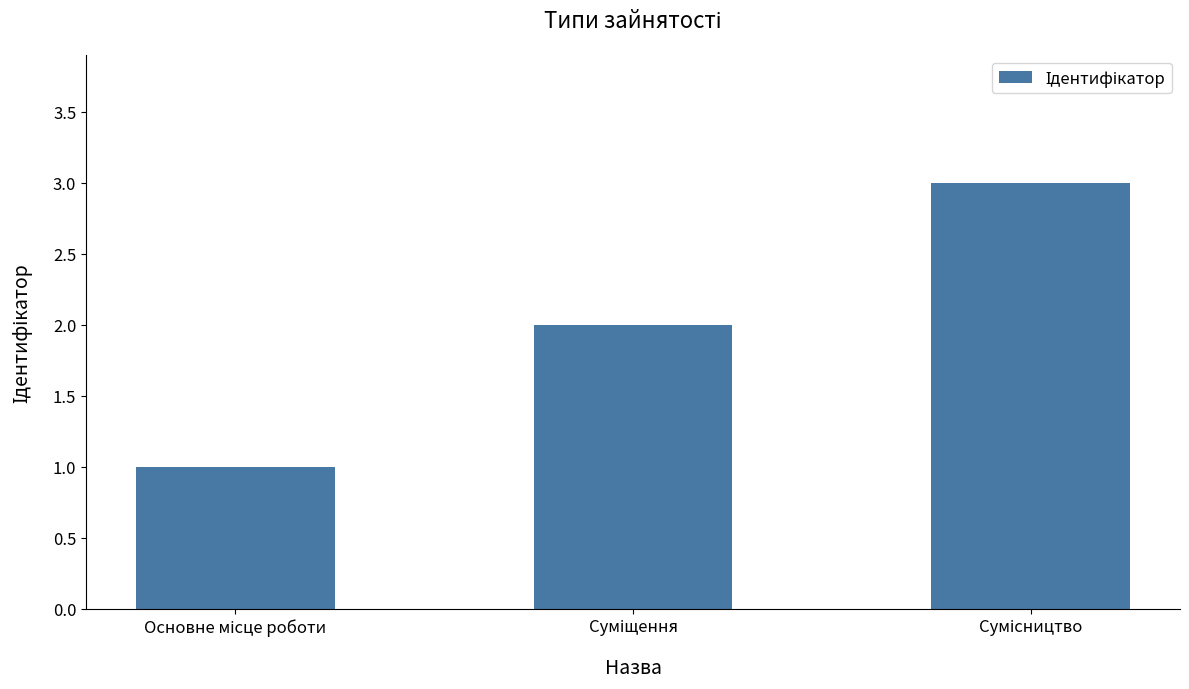

What is the greatest value displayed?

3